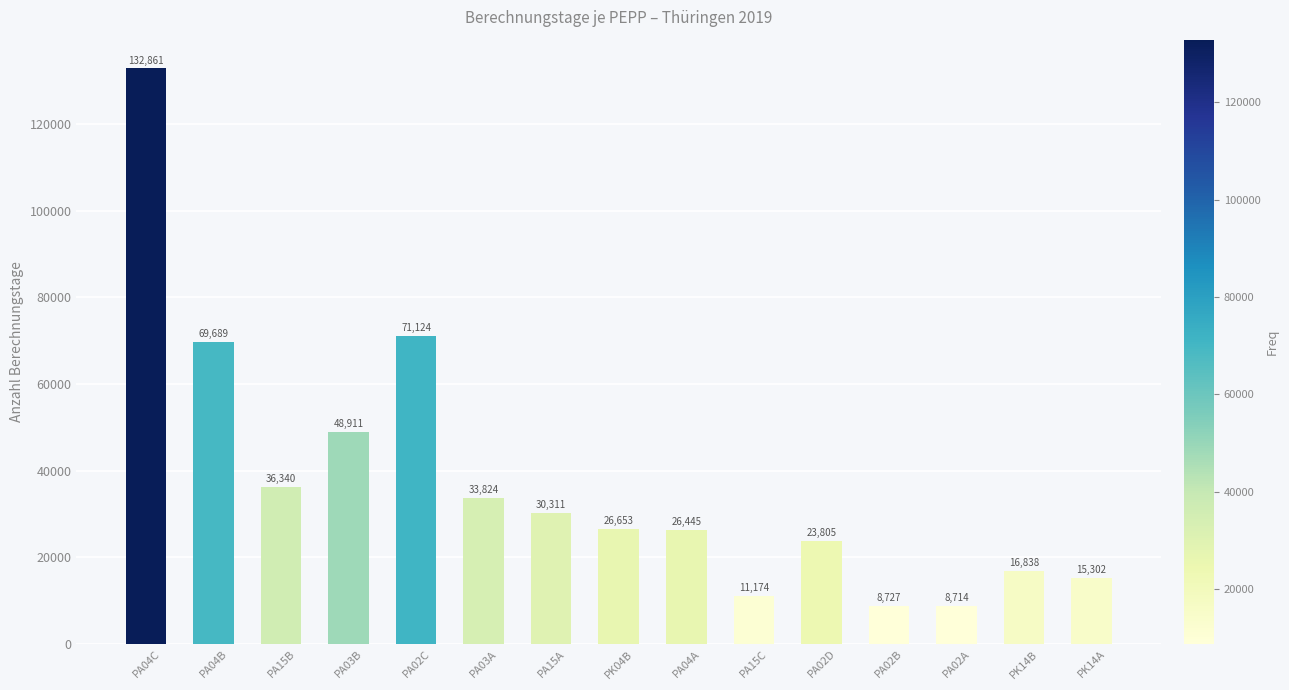

The chart shows a value of 48911 at PA03B. True or false?

True